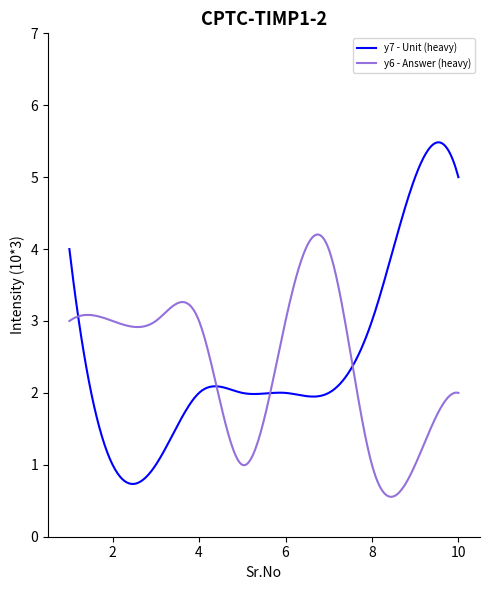

What is the lowest value of the y7 - Unit (heavy) series?

0.7